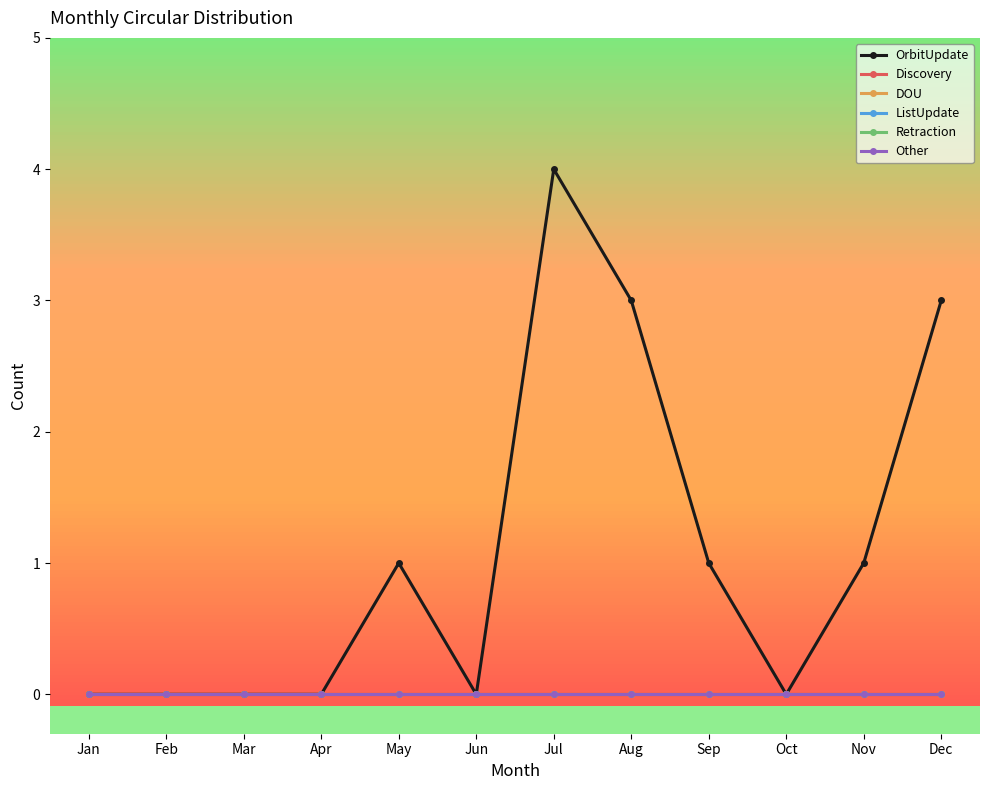

Reading left to right, list all the values displayed in this chart.

OrbitUpdate: 0	0	0	0	1	0	4	3	1	0	1	3
Discovery: 0	0	0	0	0	0	0	0	0	0	0	0
DOU: 0	0	0	0	0	0	0	0	0	0	0	0
ListUpdate: 0	0	0	0	0	0	0	0	0	0	0	0
Retraction: 0	0	0	0	0	0	0	0	0	0	0	0
Other: 0	0	0	0	0	0	0	0	0	0	0	0